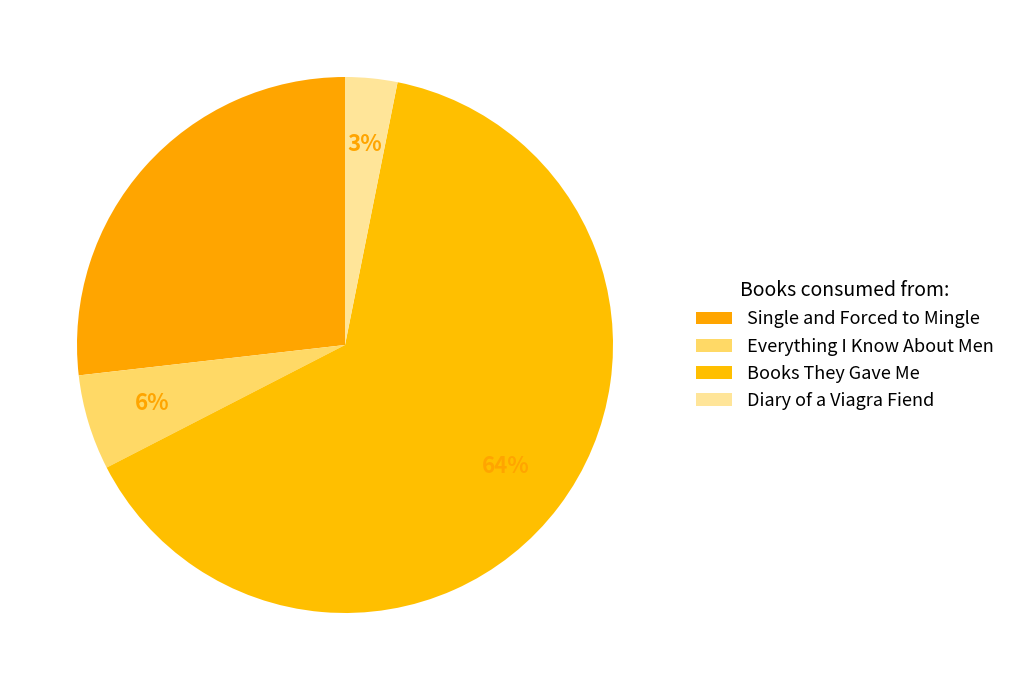

To the nearest percent, what portion does Diary of a Viagra Fiend represent?

3%